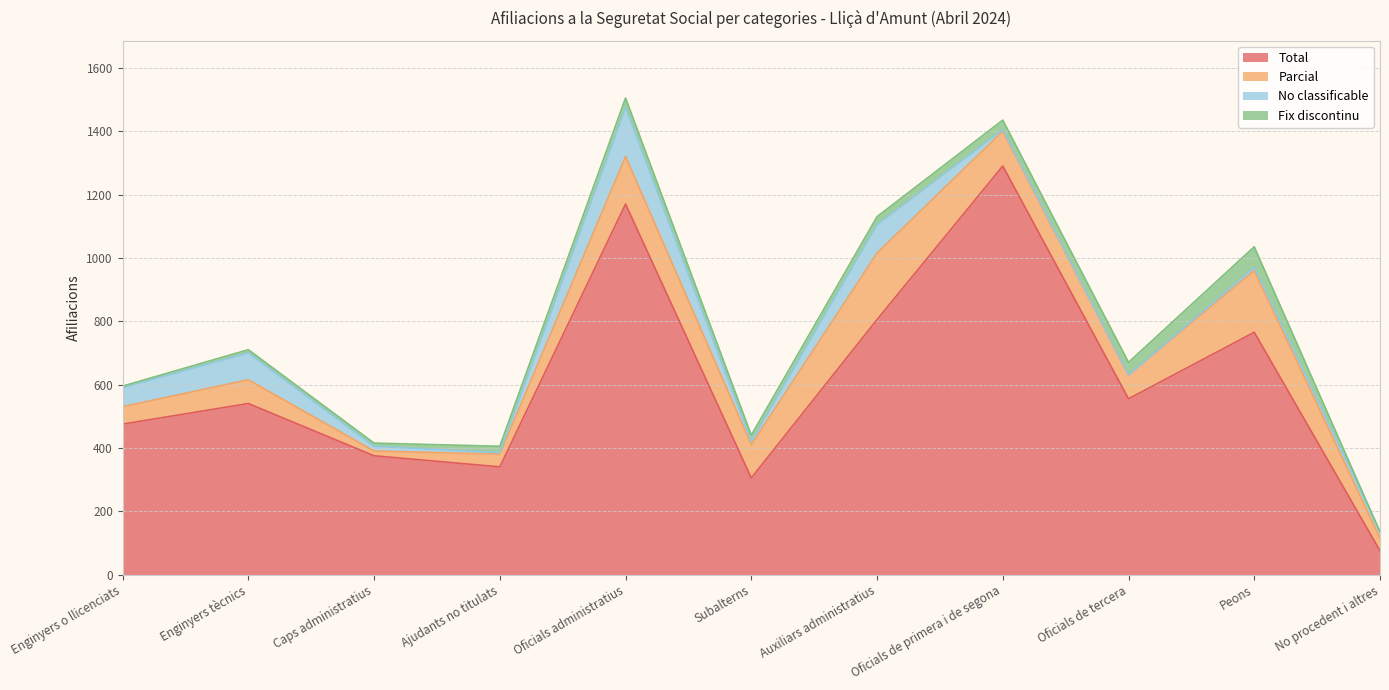

How many data points does each series have?

11